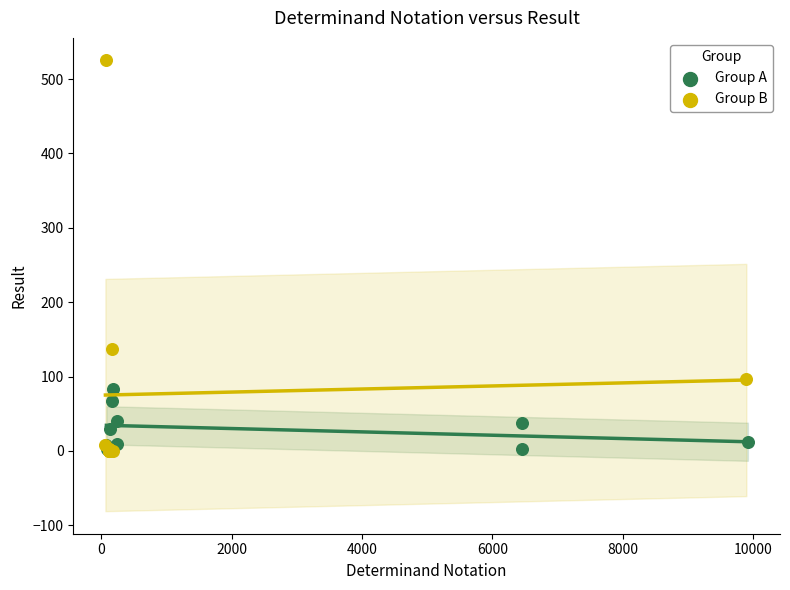

What are all the series names shown in the legend?

Group A, Group B